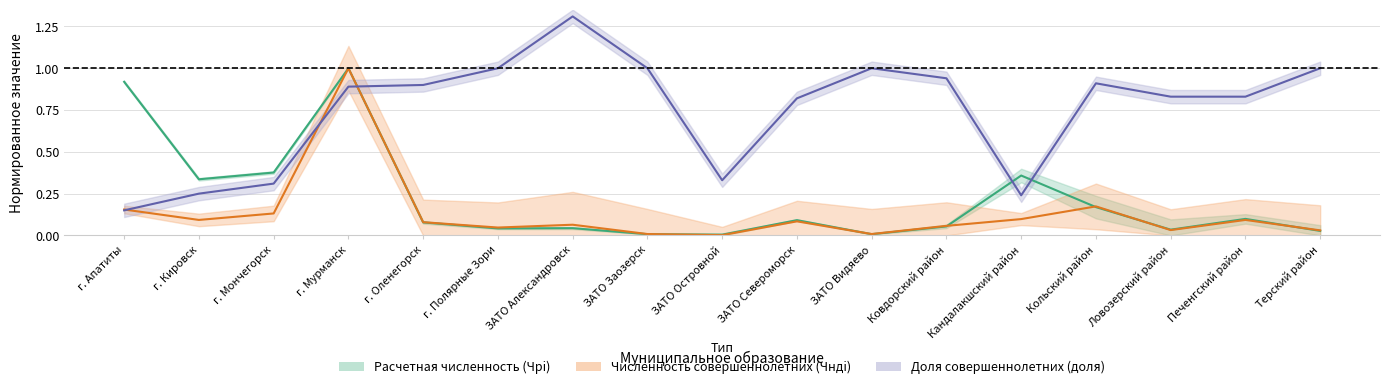

At which category is the sum across all series the highest?

г. Мурманск